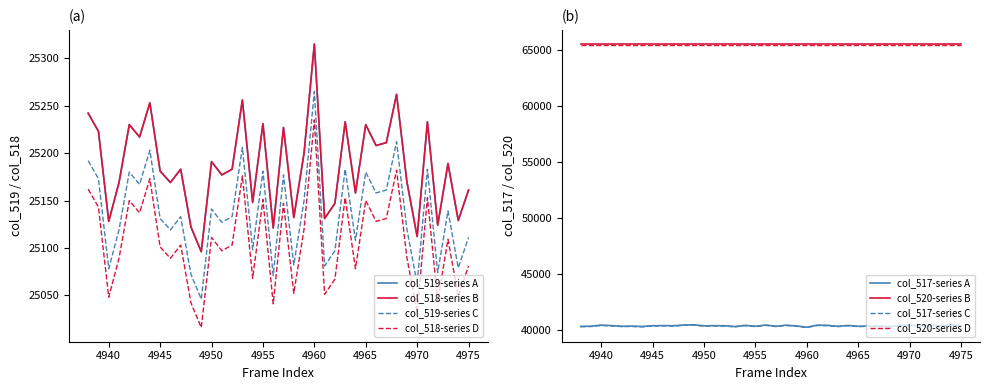

What is the difference between the maximum and second lowest values in the col_519 series?

203